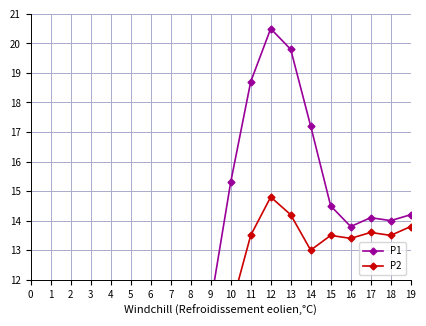

Rank the categories by P2 value from lowest to highest.

3, 2, 0, 1, 4, 5, 6, 7, 8, 9, 10, 14, 16, 11, 15, 18, 17, 19, 13, 12